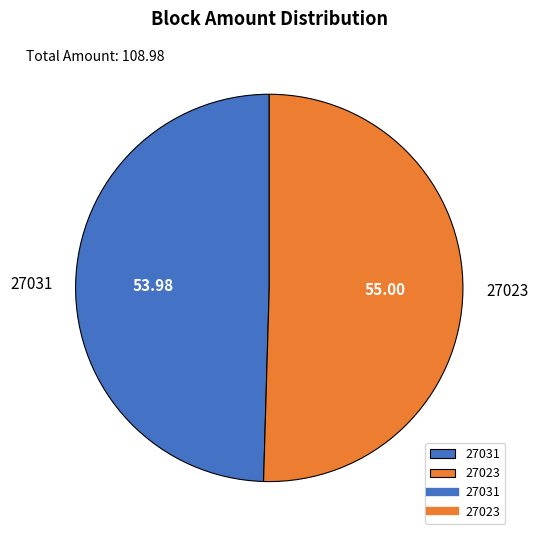

True or false: 27031 accounts for 1% of the total.

False